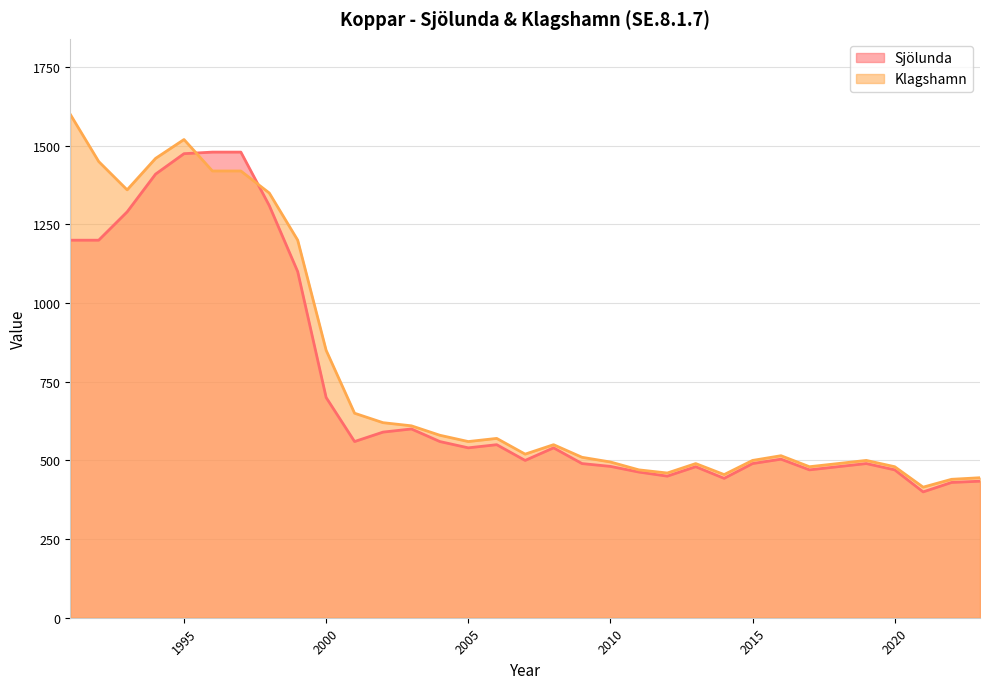

At how many categories does at least one series exceed 736?

10